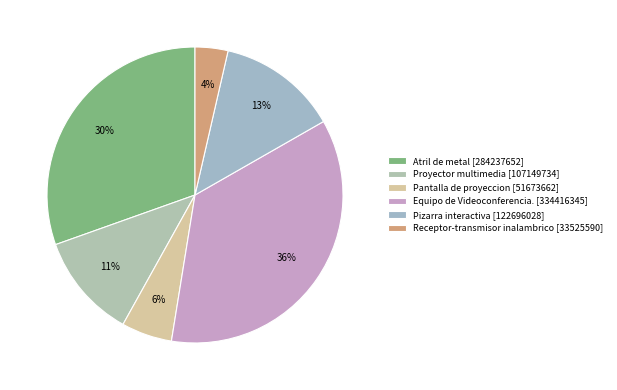

Does Pantalla de proyeccion [51673662] account for over 50% of the chart?

No